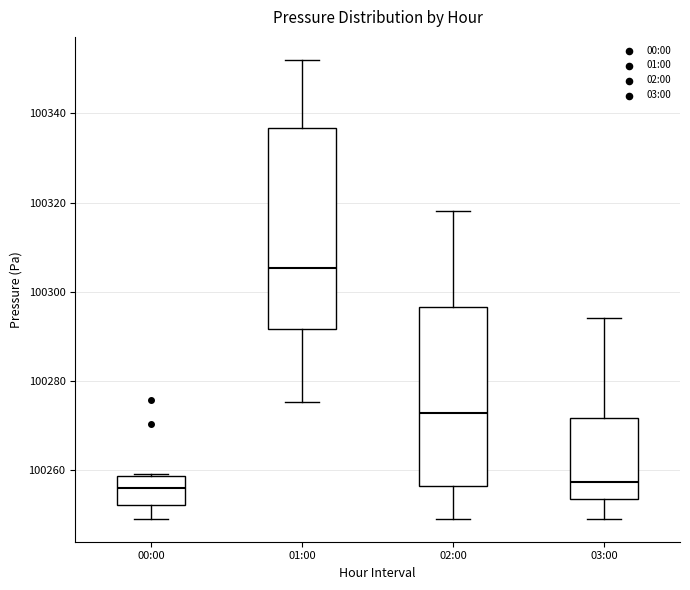

Where is the lower edge of the box for 02:00 on the y-axis? The values are not printed on the chart, so give them approximately, as read against the axis.

100256